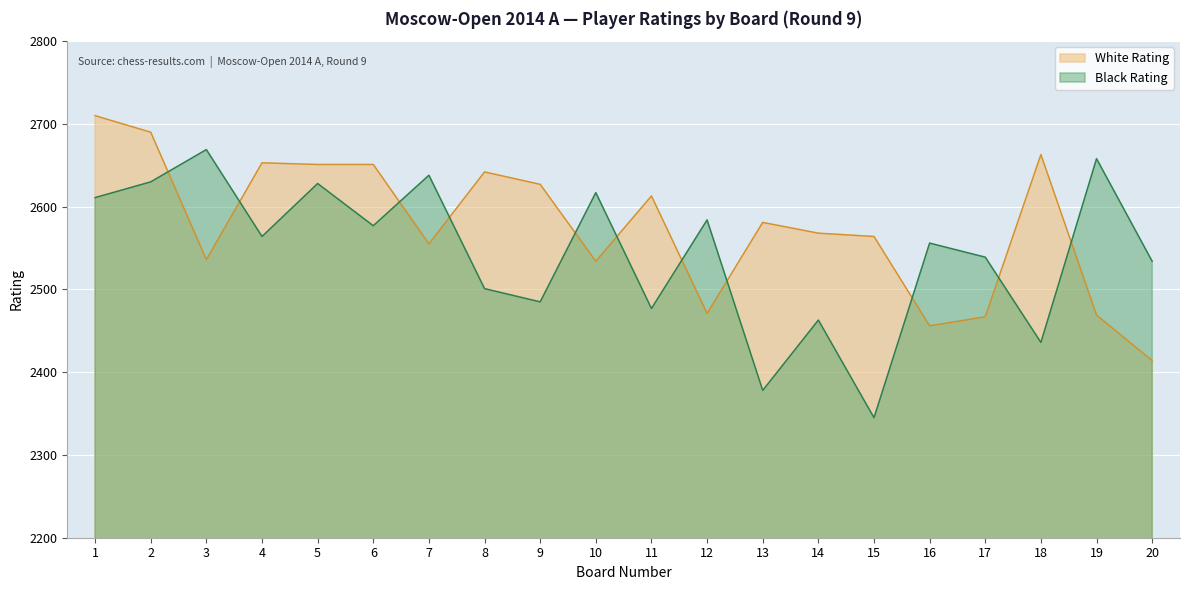

At 17, list the series in order from largest to smallest.

Black Rating, White Rating